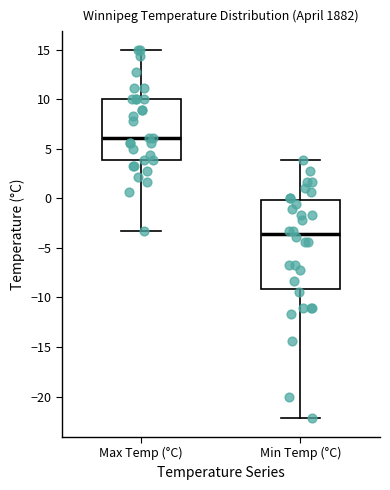

Where does the upper whisker of the box for Min Temp (°C) end on the y-axis? The values are not printed on the chart, so give them approximately, as read against the axis.

4.0